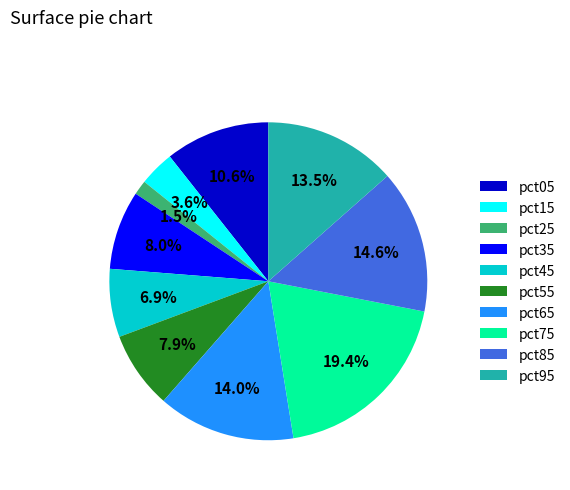

Which category has the biggest portion of the pie?

pct75